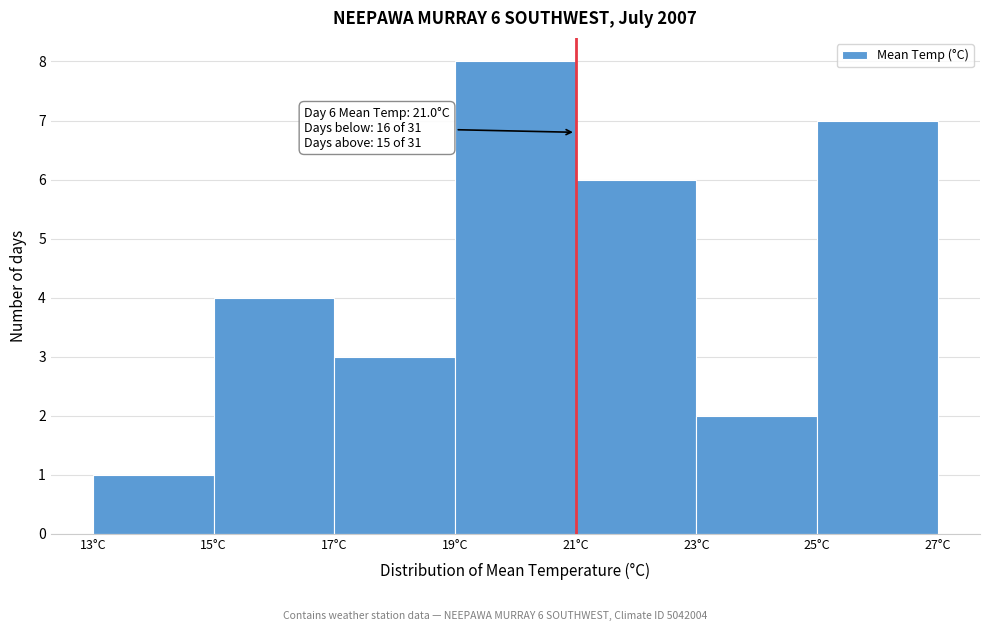

Which range on the x-axis has the tallest bar?

19 to 21